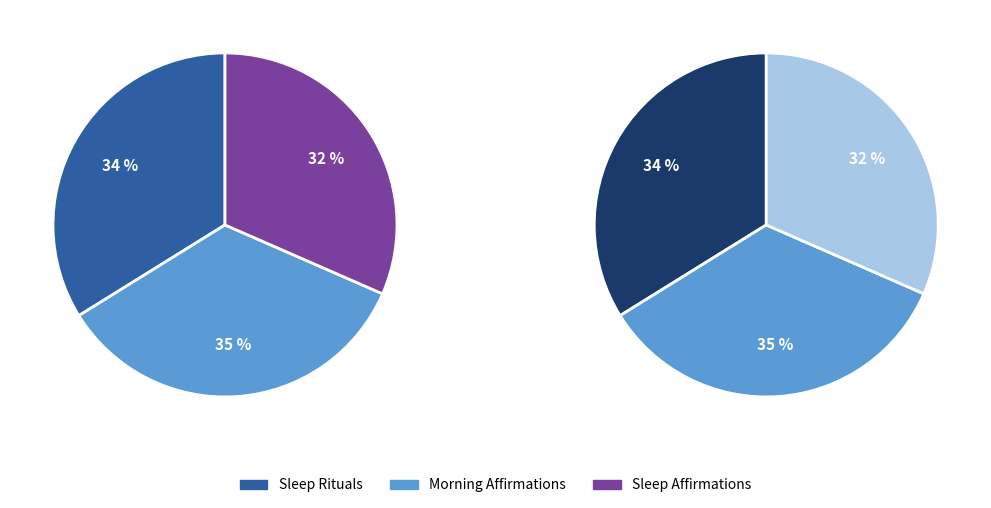

Does Morning Affirmations represent more than half of the total?

No